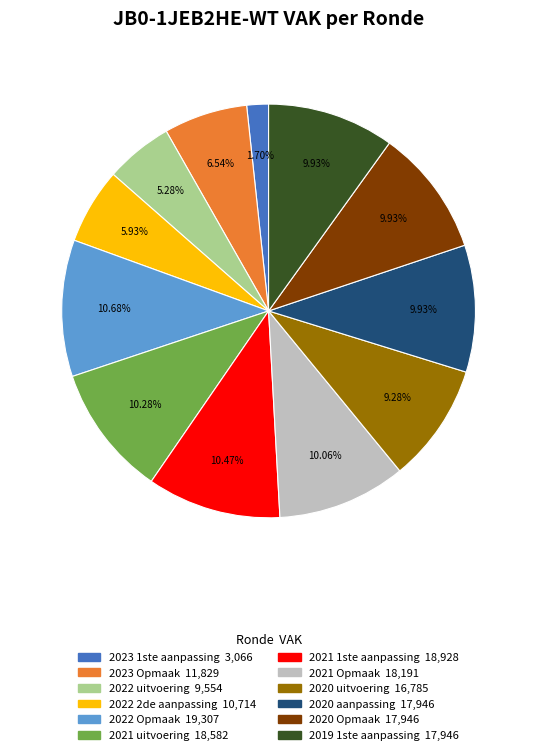

Does 2019 1ste aanpassing represent more than half of the total?

No